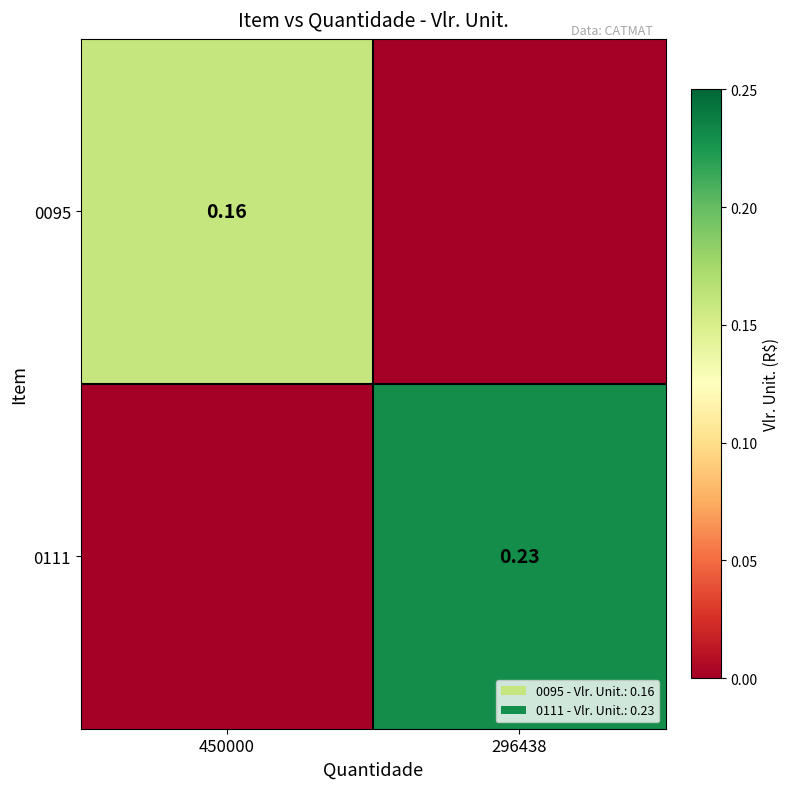

Which series has the largest total across all categories?

0111